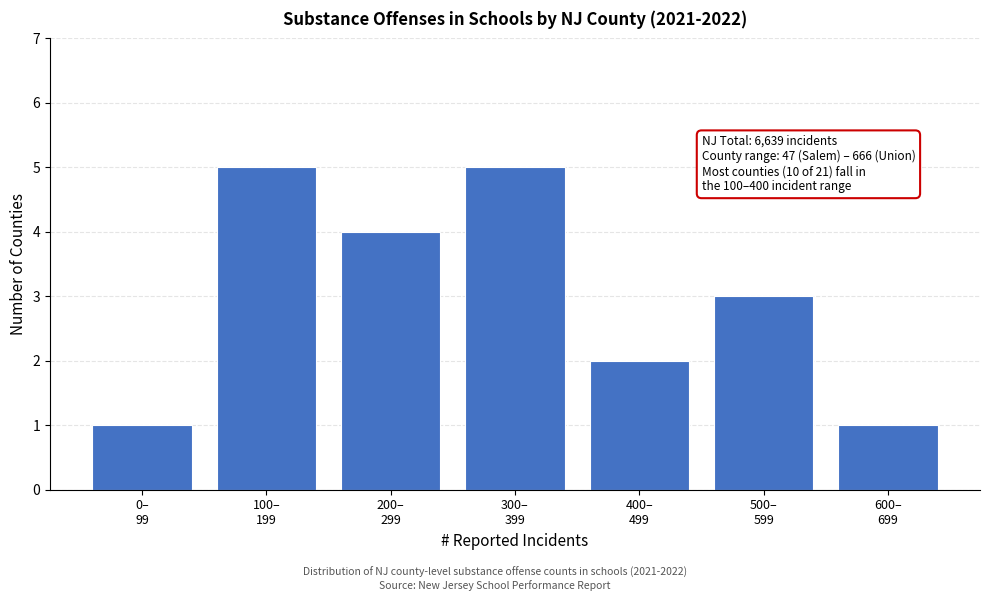

Reading right to left, list all the values displayed in this chart.

1	3	2	5	4	5	1